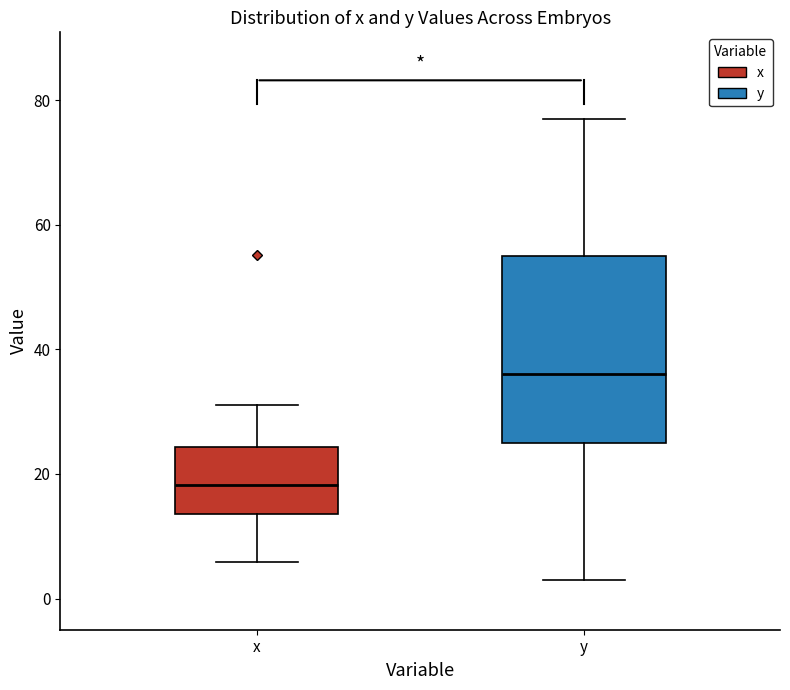

Reading left to right, transcribe this box plot: for each box, give where its median line is, the range the box spans, and where its two whiskers end, as read against the y-axis. The values are not printed on the chart, so give them approximately, as read against the axis.

x: median 18, box 14 to 24, whiskers 6 to 32
y: median 36, box 26 to 56, whiskers 4 to 78